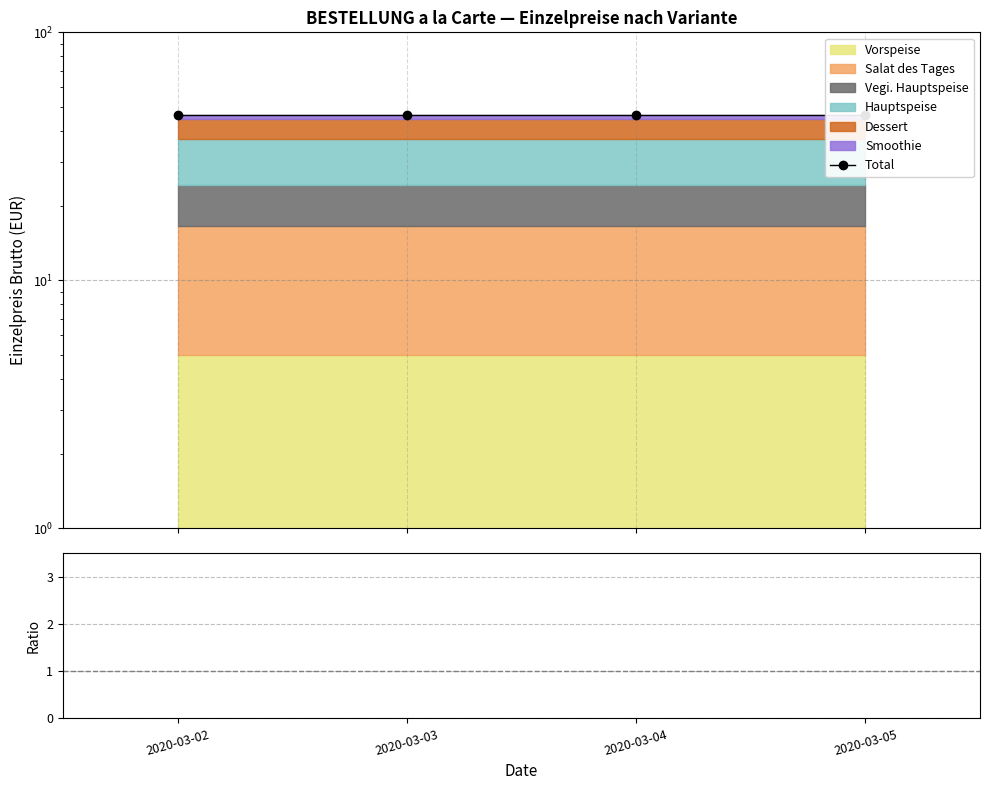

Which has a higher value, 2020-03-02 or 2020-03-03?

2020-03-02